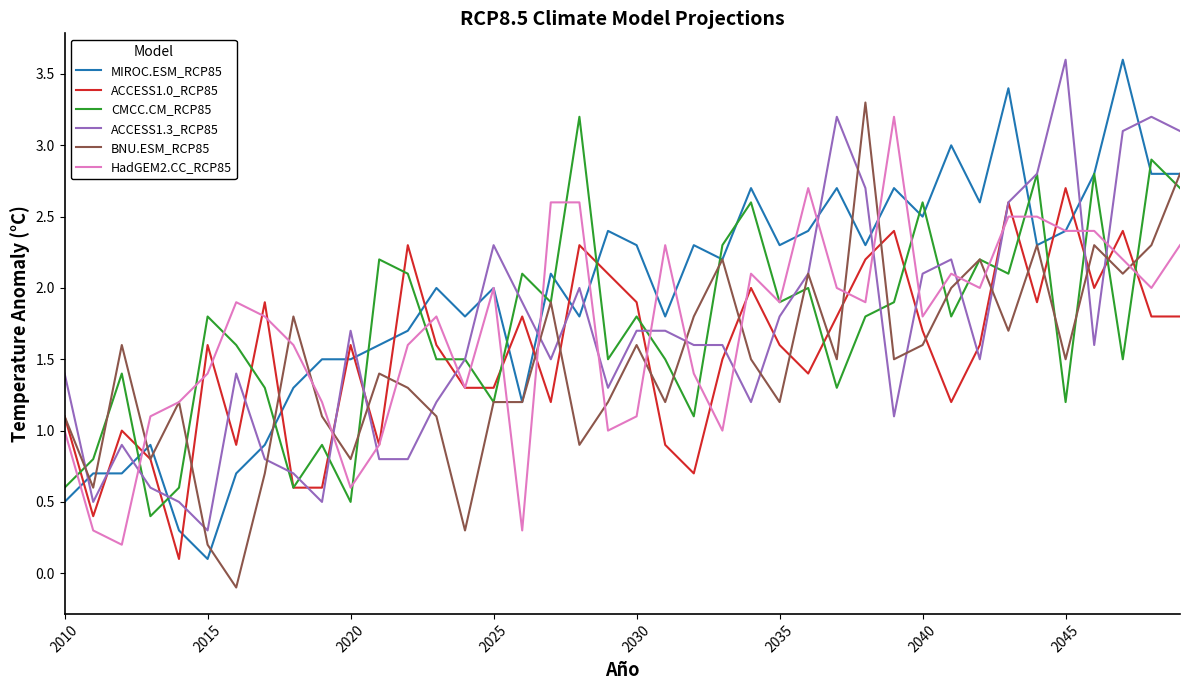

Reading left to right, extract all data points from this chart.

MIROC.ESM_RCP85: 0.5	0.7	0.7	0.9	0.3	0.1	0.7	0.9	1.3	1.5	1.5	1.6	1.7	2.0	1.8	2.0	1.2	2.1	1.8	2.4	2.3	1.8	2.3	2.2	2.7	2.3	2.4	2.7	2.3	2.7	2.5	3.0	2.6	3.4	2.3	2.4	2.8	3.6	2.8	2.8
ACCESS1.0_RCP85: 1.1	0.4	1.0	0.8	0.1	1.6	0.9	1.9	0.6	0.6	1.6	0.9	2.3	1.6	1.3	1.3	1.8	1.2	2.3	2.1	1.9	0.9	0.7	1.5	2.0	1.6	1.4	1.8	2.2	2.4	1.7	1.2	1.6	2.6	1.9	2.7	2.0	2.4	1.8	1.8
CMCC.CM_RCP85: 0.6	0.8	1.4	0.4	0.6	1.8	1.6	1.3	0.6	0.9	0.5	2.2	2.1	1.5	1.5	1.2	2.1	1.9	3.2	1.5	1.8	1.5	1.1	2.3	2.6	1.9	2.0	1.3	1.8	1.9	2.6	1.8	2.2	2.1	2.8	1.2	2.8	1.5	2.9	2.7
ACCESS1.3_RCP85: 1.4	0.5	0.9	0.6	0.5	0.3	1.4	0.8	0.7	0.5	1.7	0.8	0.8	1.2	1.5	2.3	1.9	1.5	2.0	1.3	1.7	1.7	1.6	1.6	1.2	1.8	2.1	3.2	2.7	1.1	2.1	2.2	1.5	2.6	2.8	3.6	1.6	3.1	3.2	3.1
BNU.ESM_RCP85: 1.1	0.6	1.6	0.8	1.2	0.2	-0.1	0.7	1.8	1.1	0.8	1.4	1.3	1.1	0.3	1.2	1.2	1.9	0.9	1.2	1.6	1.2	1.8	2.2	1.5	1.2	2.1	1.5	3.3	1.5	1.6	2.0	2.2	1.7	2.3	1.5	2.3	2.1	2.3	2.8
HadGEM2.CC_RCP85: 1.0	0.3	0.2	1.1	1.2	1.4	1.9	1.8	1.6	1.2	0.6	0.9	1.6	1.8	1.3	2.0	0.3	2.6	2.6	1.0	1.1	2.3	1.4	1.0	2.1	1.9	2.7	2.0	1.9	3.2	1.8	2.1	2.0	2.5	2.5	2.4	2.4	2.2	2.0	2.3